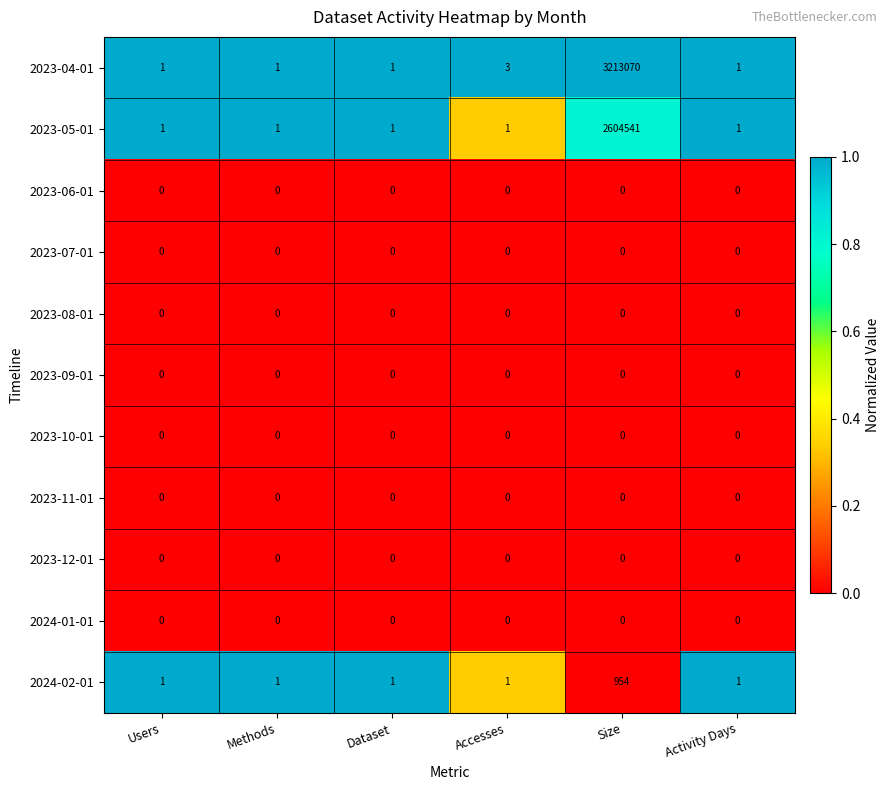

True or false: 2023-09-01 has a value of 0 at Size.

True